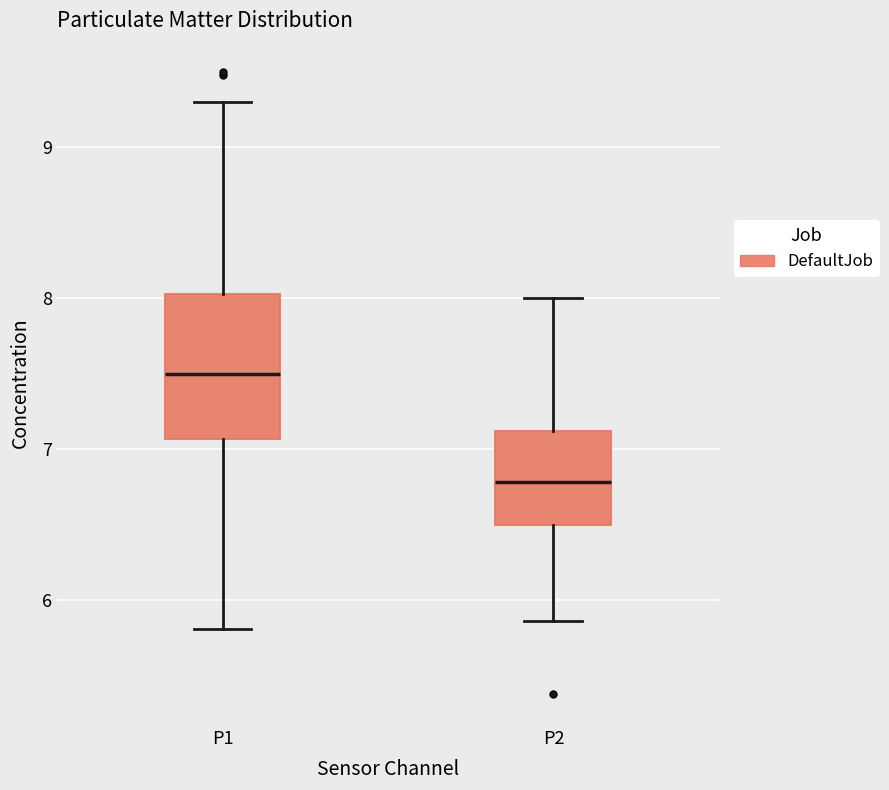

Reading left to right, transcribe this box plot: for each box, give where its median line is, the range the box spans, and where its two whiskers end, as read against the y-axis. The values are not printed on the chart, so give them approximately, as read against the axis.

P1: median 7.5, box 7.1 to 8.0, whiskers 5.8 to 9.3
P2: median 6.8, box 6.5 to 7.1, whiskers 5.9 to 8.0